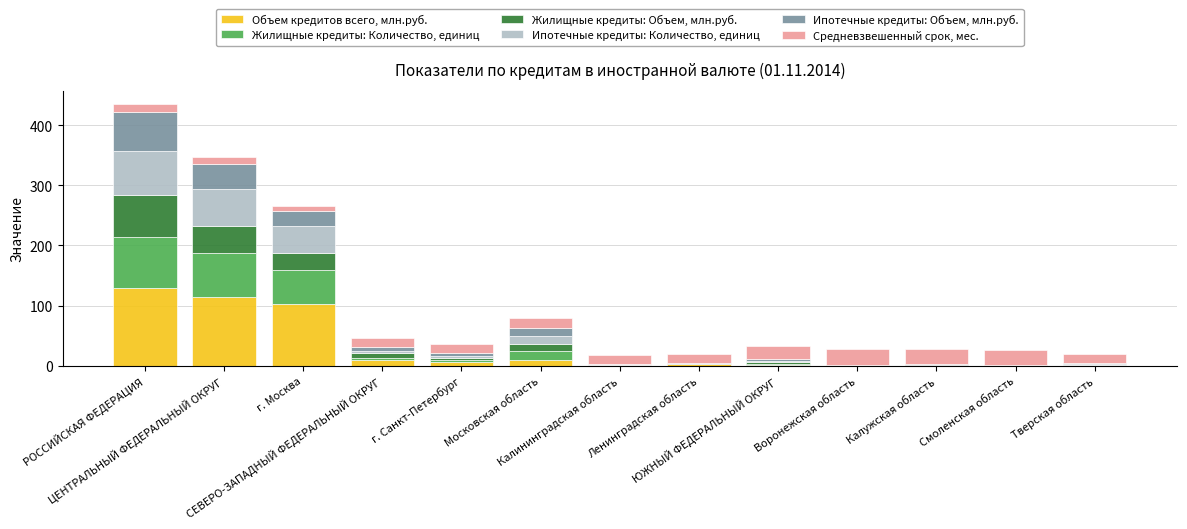

What is the difference between the Жилищные кредиты: Объем, млн.руб. values at ЦЕНТРАЛЬНЫЙ ФЕДЕРАЛЬНЫЙ ОКРУГ and Калужская область?

44.1